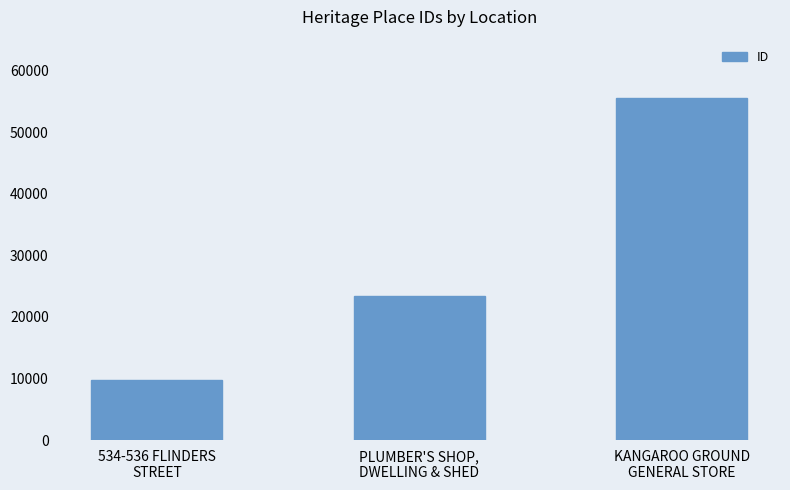

What is the minimum value shown in the chart?

9756